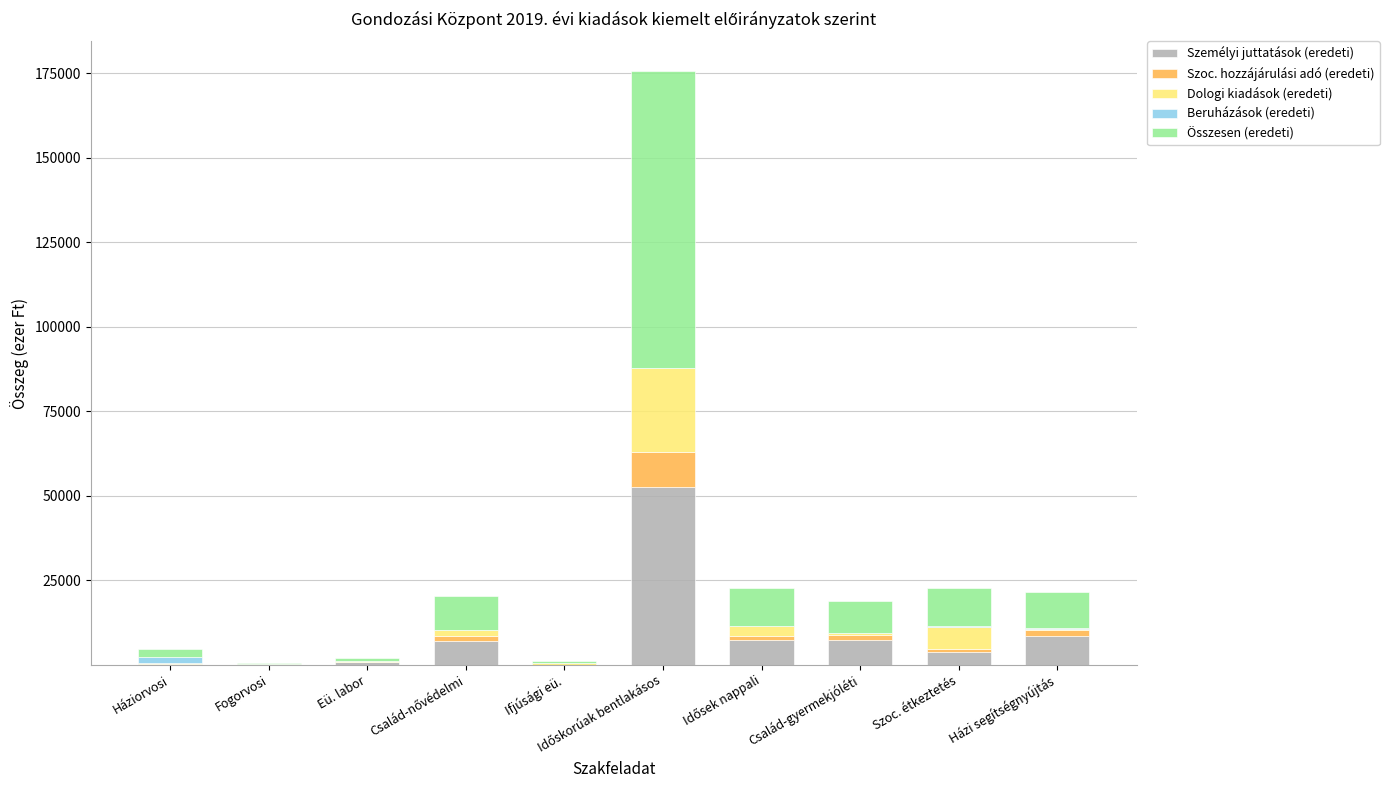

What is the maximum value for Személyi juttatások (eredeti)?

52668.0